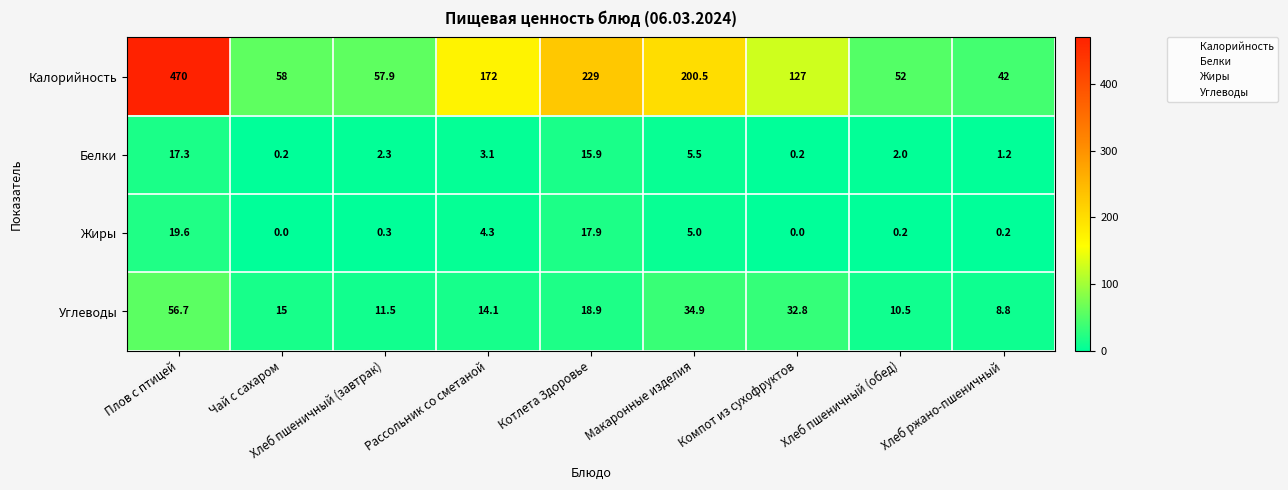

The value of Жиры at Рассольник со сметаной is 4.3. True or false?

True